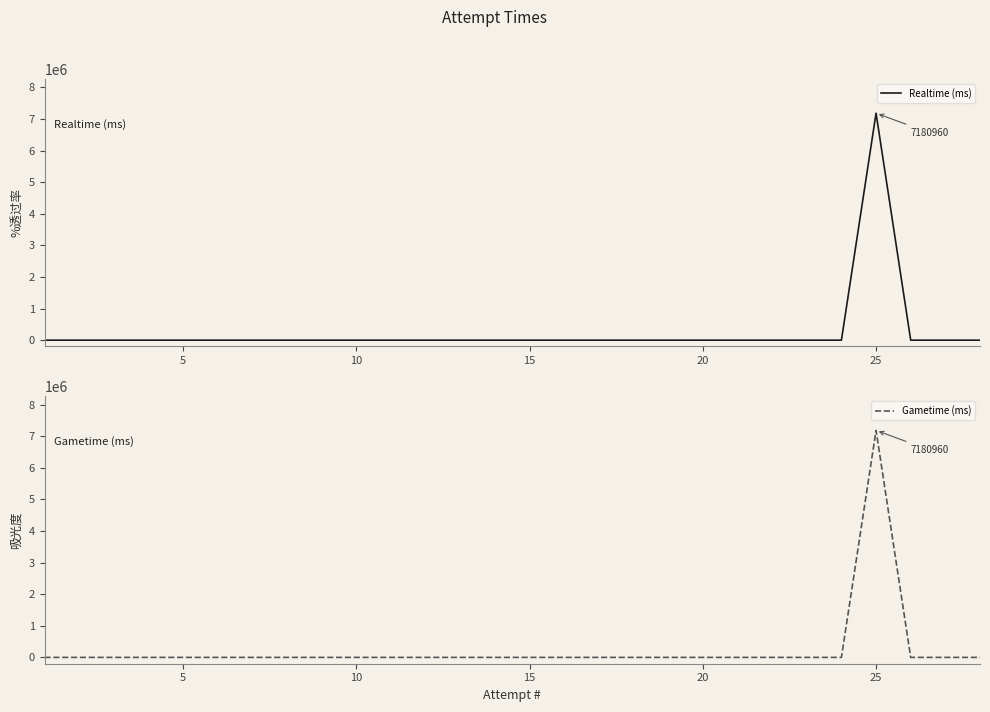

What is the maximum value for Gametime (ms)?

7180960